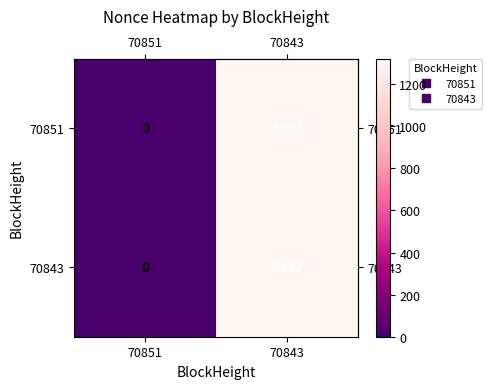

Rank the categories by 70843 value from lowest to highest.

70851, 70843